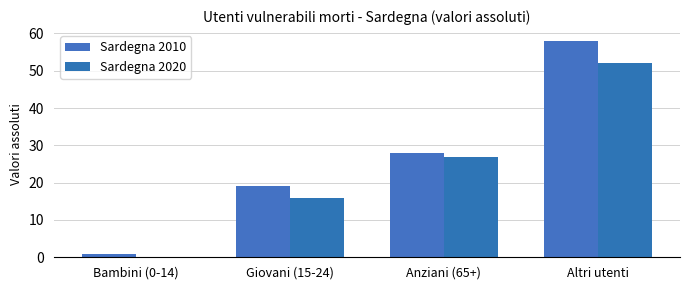

Which series changed the most between Anziani (65+) and Altri utenti?

Sardegna 2010